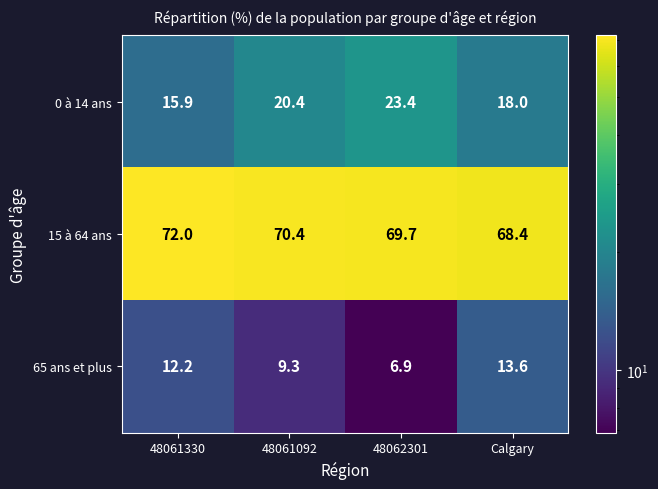

How many data points does each series have?

4